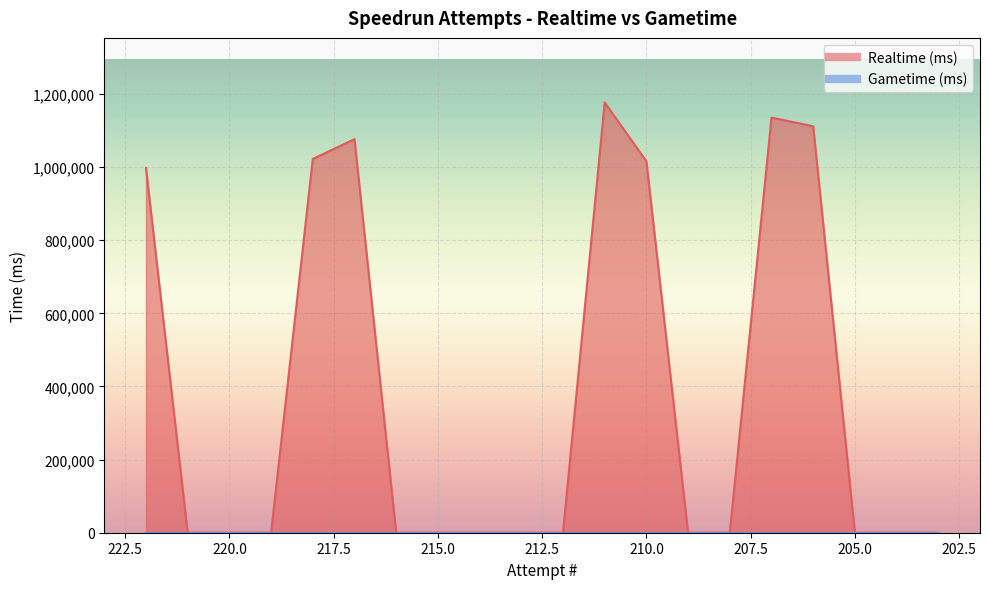

What is the difference between the values at 210 and 220?

1015949